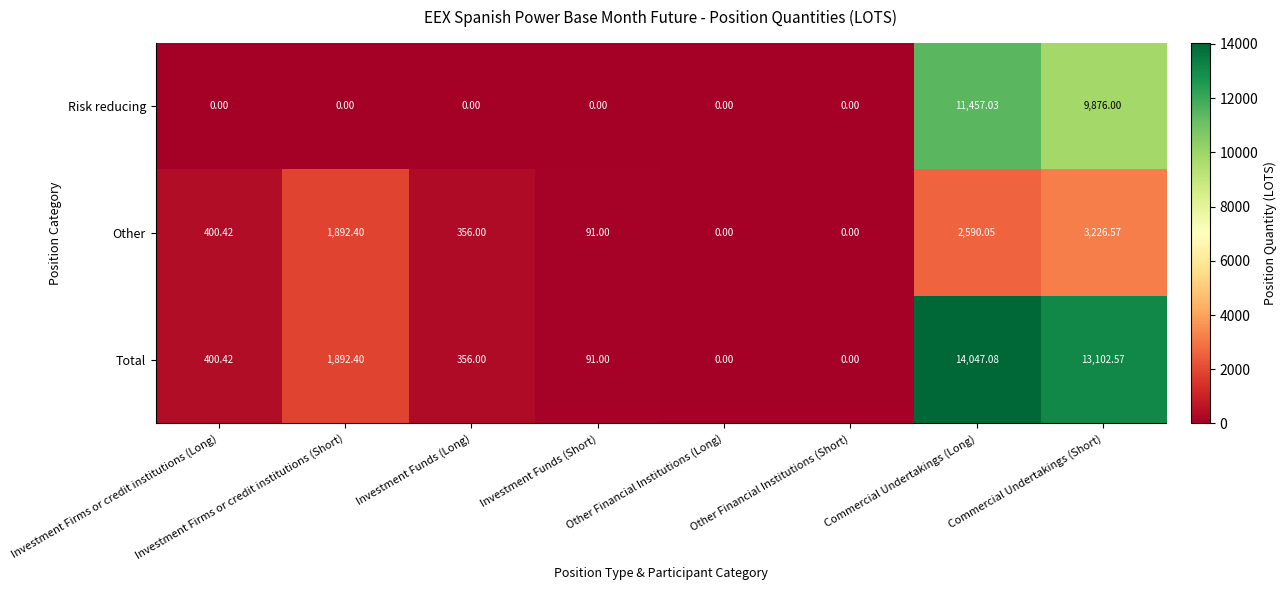

At which category does the chart reach its peak across all series?

Commercial Undertakings (Long)